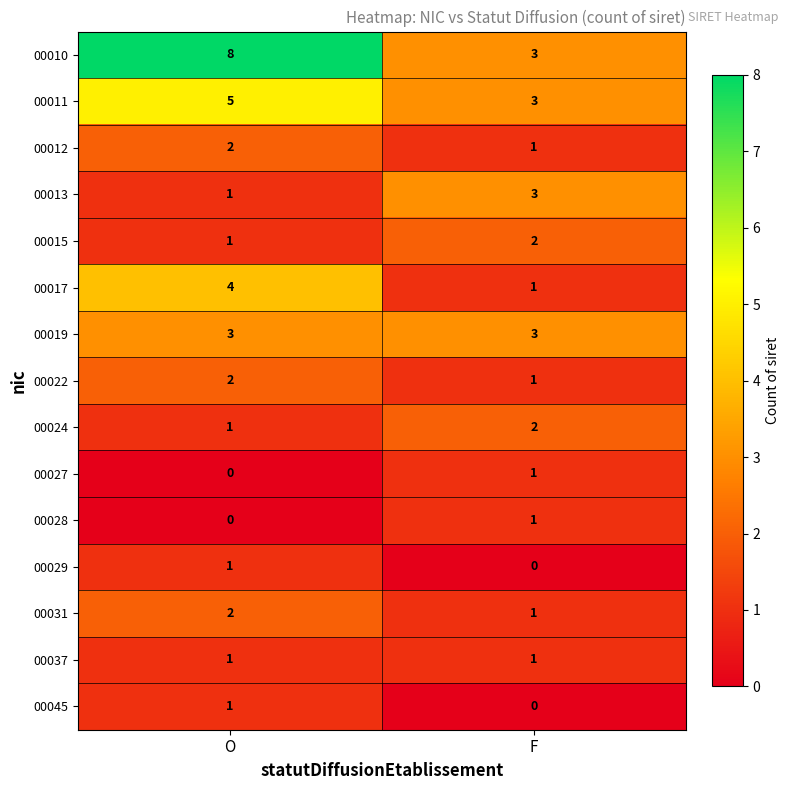

At which category is the sum across all series the highest?

O